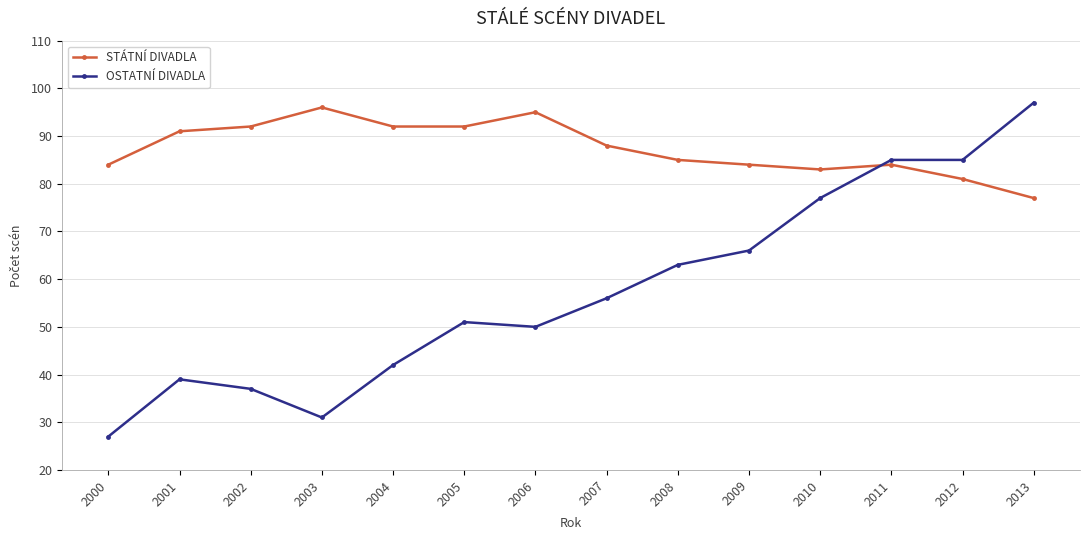

How many distinct data groups are displayed?

2